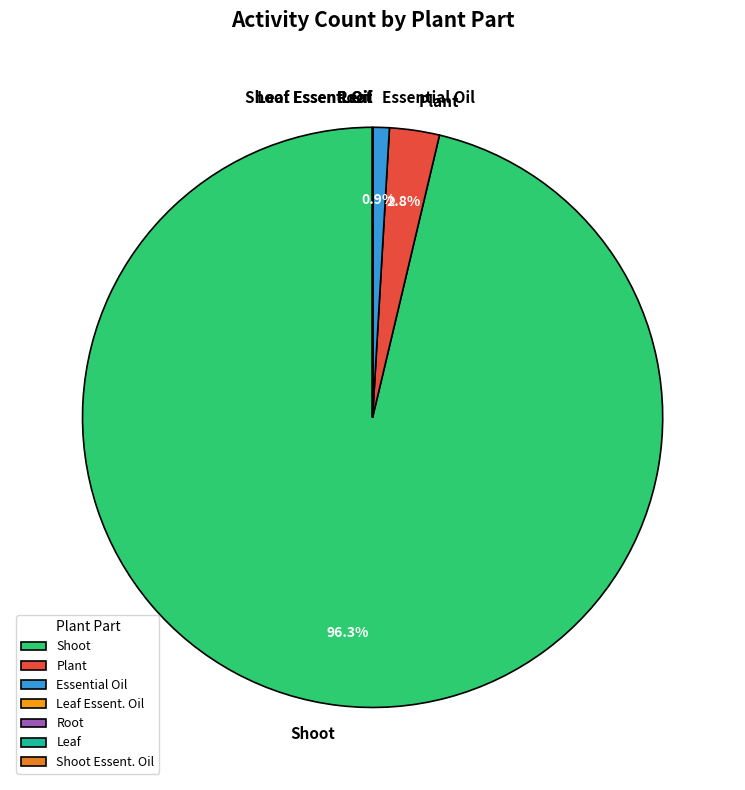

Which slice represents more than half of the pie?

Shoot